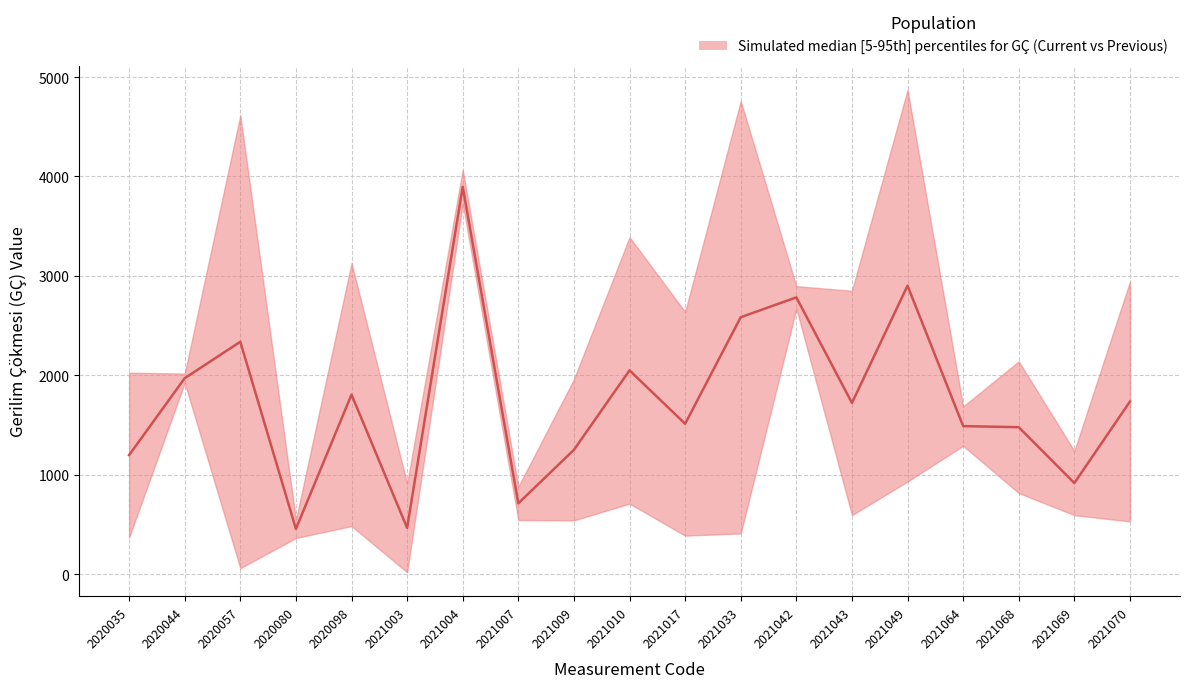

Count the number of categories in the chart.

19